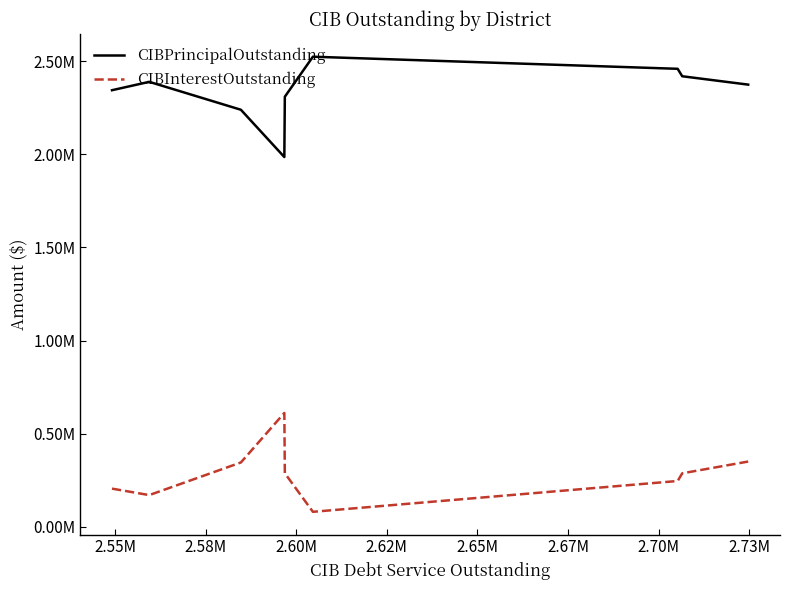

What is the highest value of the CIBInterestOutstanding series?

610755.4